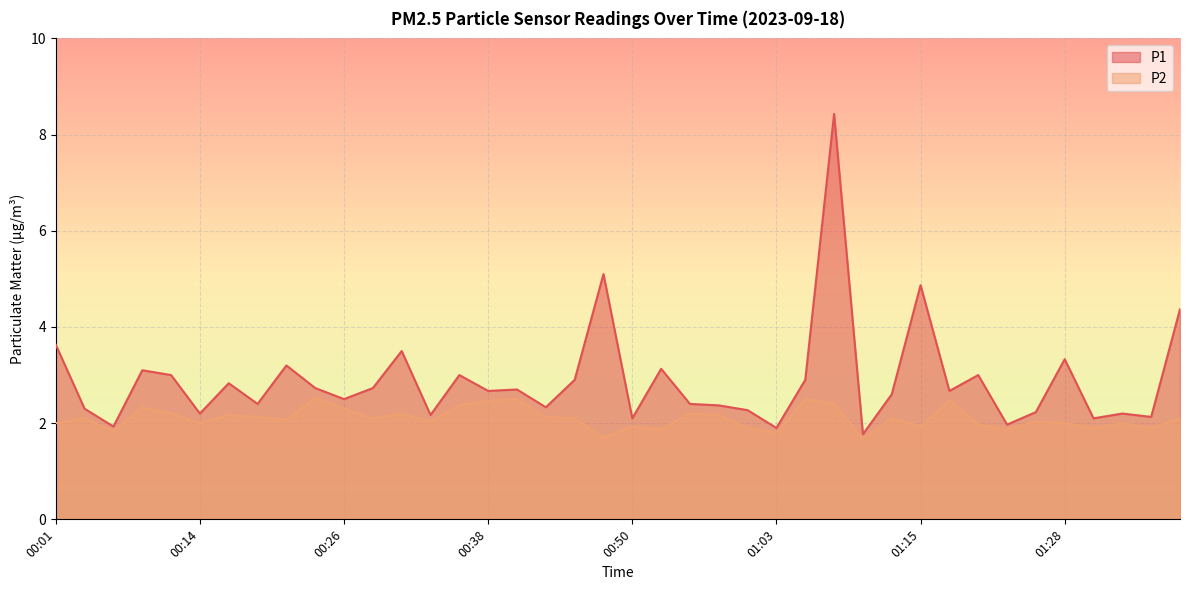

True or false: P2 has a value of 3.2 at 01:00.

False